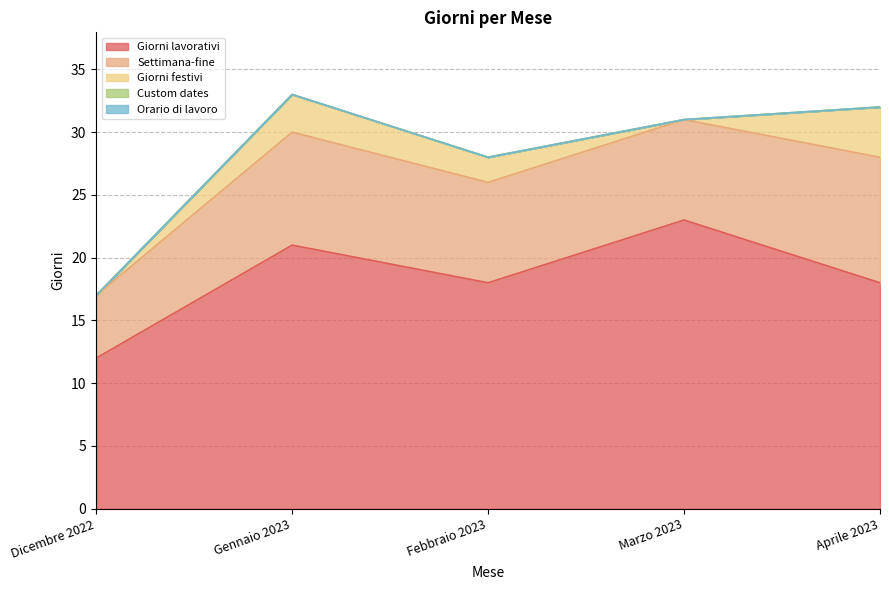

Is it true that Orario di lavoro equals 0 at Febbraio 2023?

True